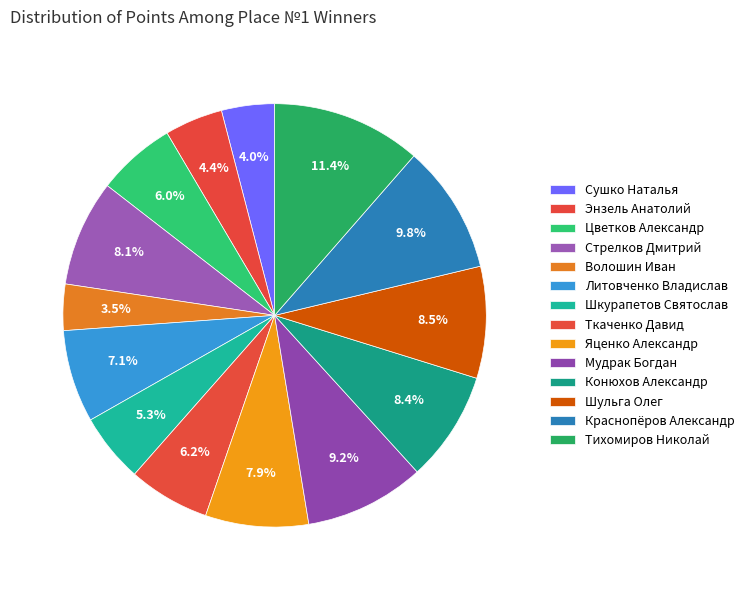

What percentage is NOT represented by Цветков Александр?

94.0%